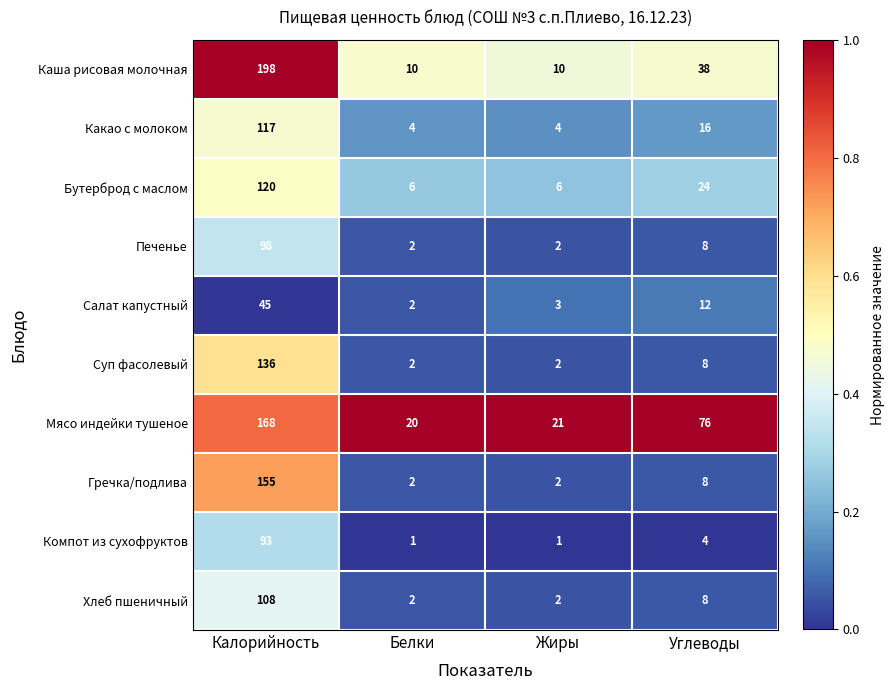

Where is Мясо индейки тушеное nearest to the value 94?

Углеводы